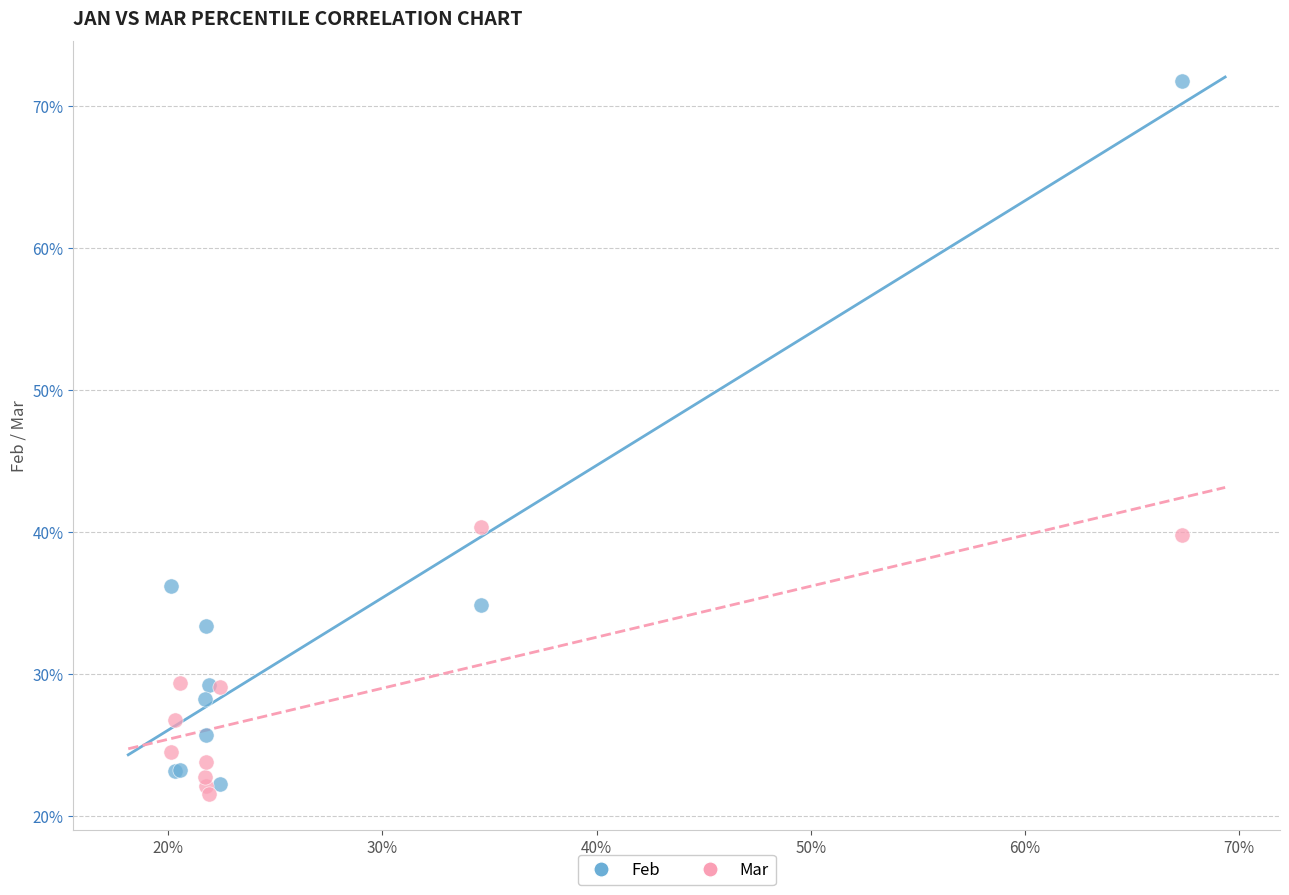

Which series reaches the minimum Y coordinate?

Mar